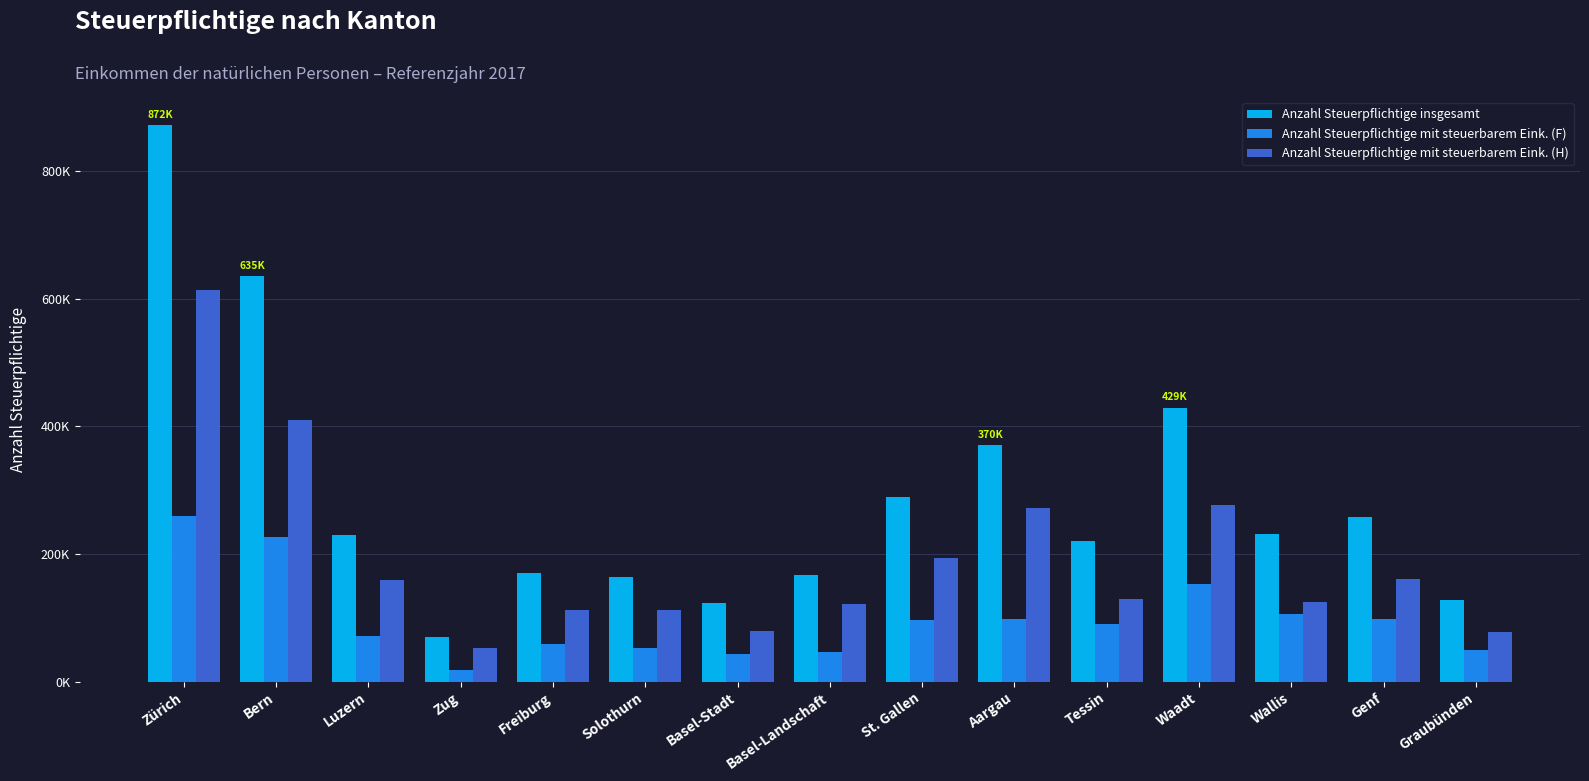

Rank the series by their average value, from highest to lowest.

Anzahl Steuerpflichtige insgesamt, Anzahl Steuerpflichtige mit steuerbarem Eink. (H), Anzahl Steuerpflichtige mit steuerbarem Eink. (F)